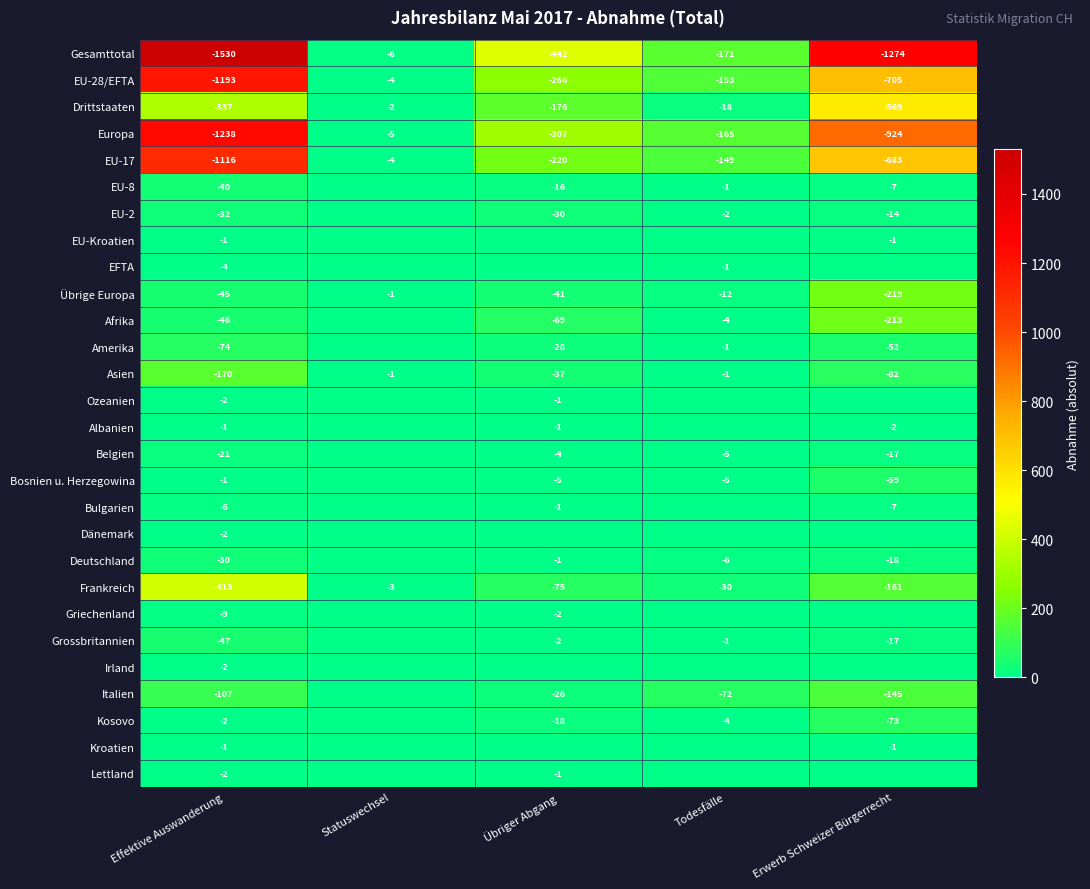

At which category is the sum across all series the highest?

Effektive Auswanderung